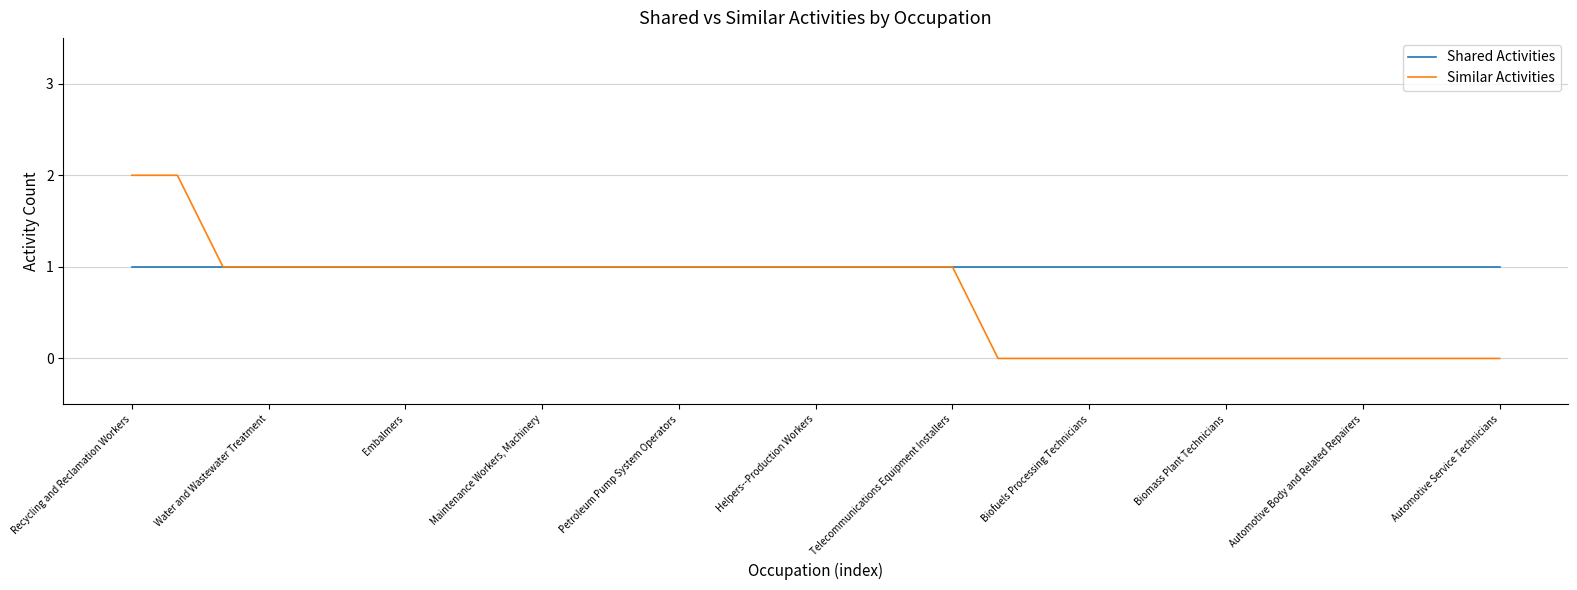

What is the maximum value for Similar Activities?

2